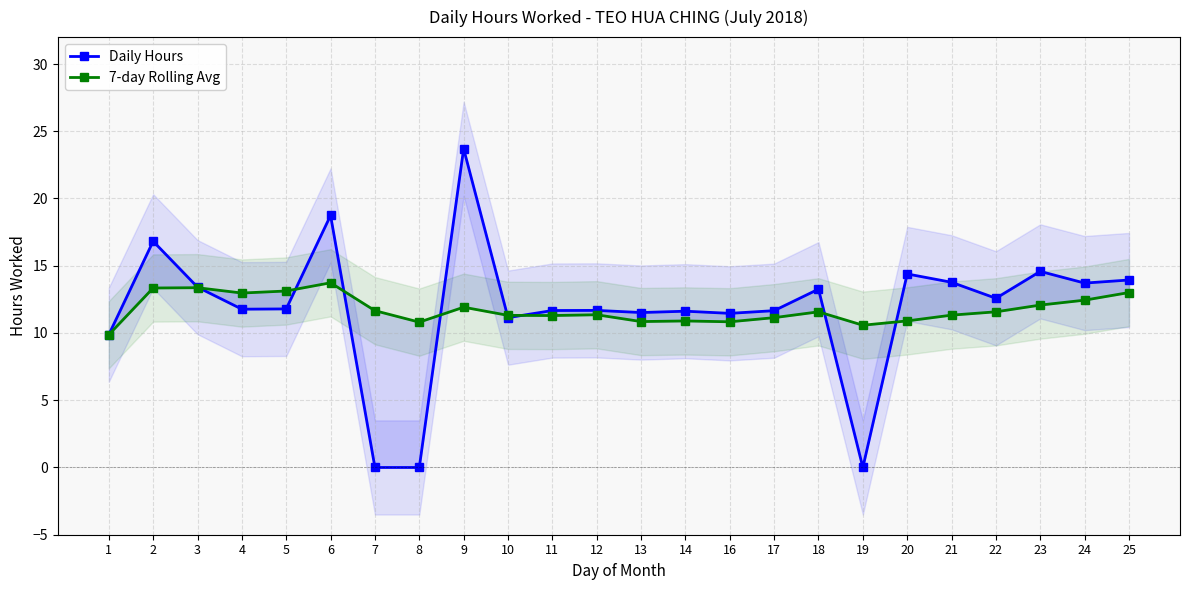

What is the difference between the highest and lowest values at 11?

0.4